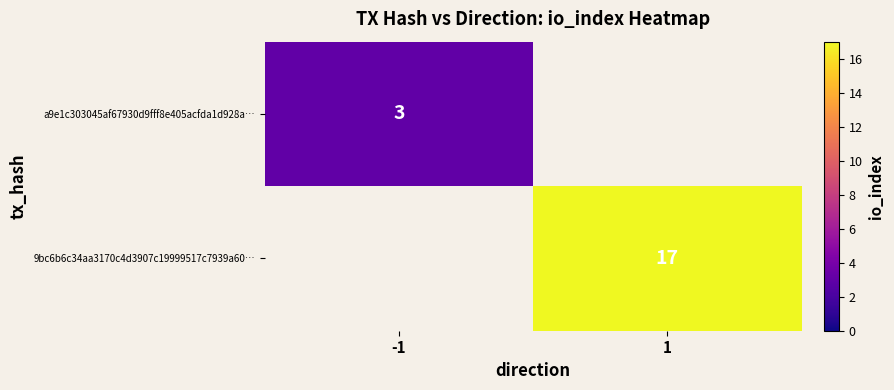

How many distinct data groups are displayed?

2